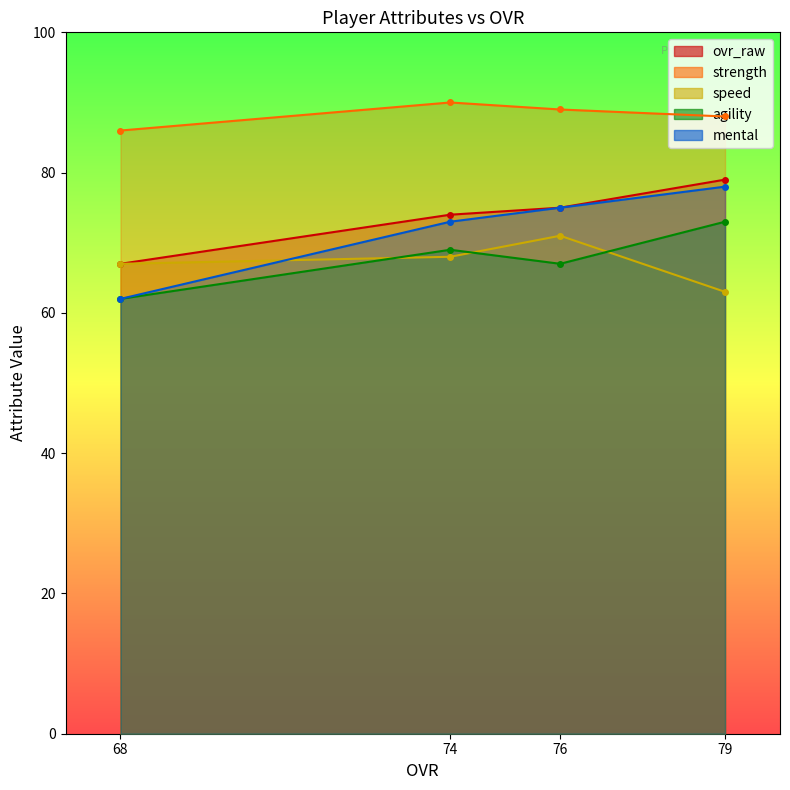

At how many categories does at least one series exceed 67?

4